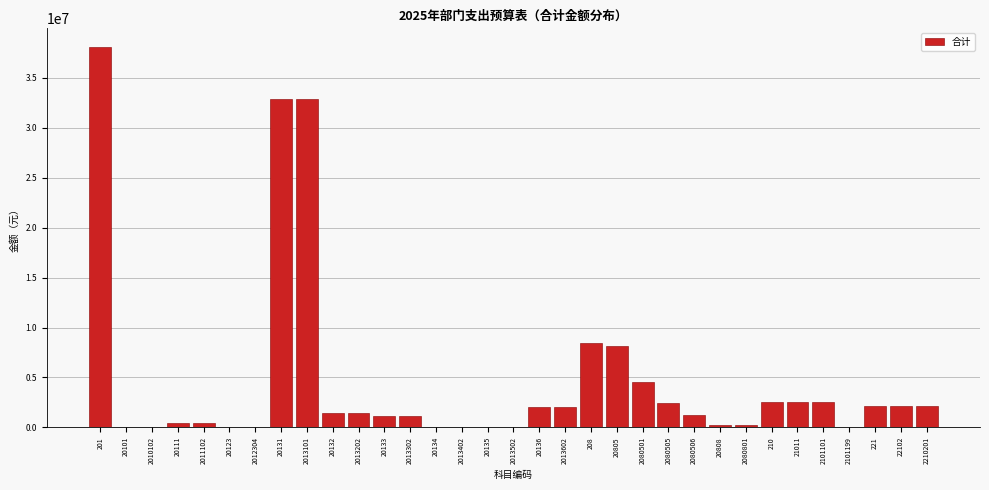

What is the sum of the values at 2080501 and 22102?

6650060.0